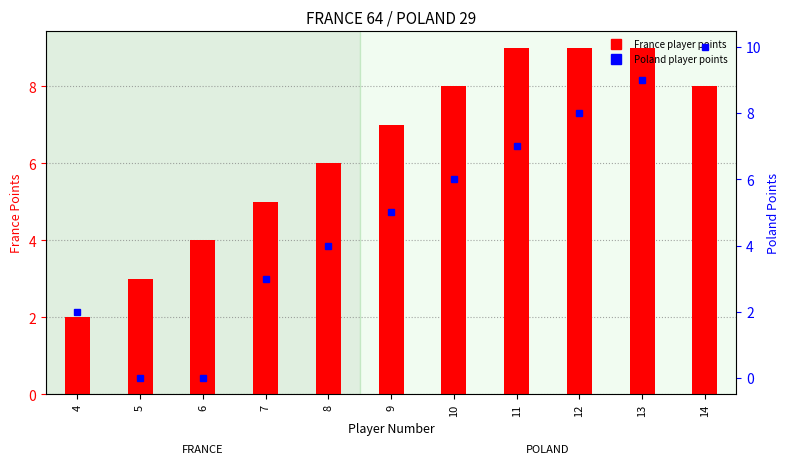

Which series has the largest total across all categories?

France points